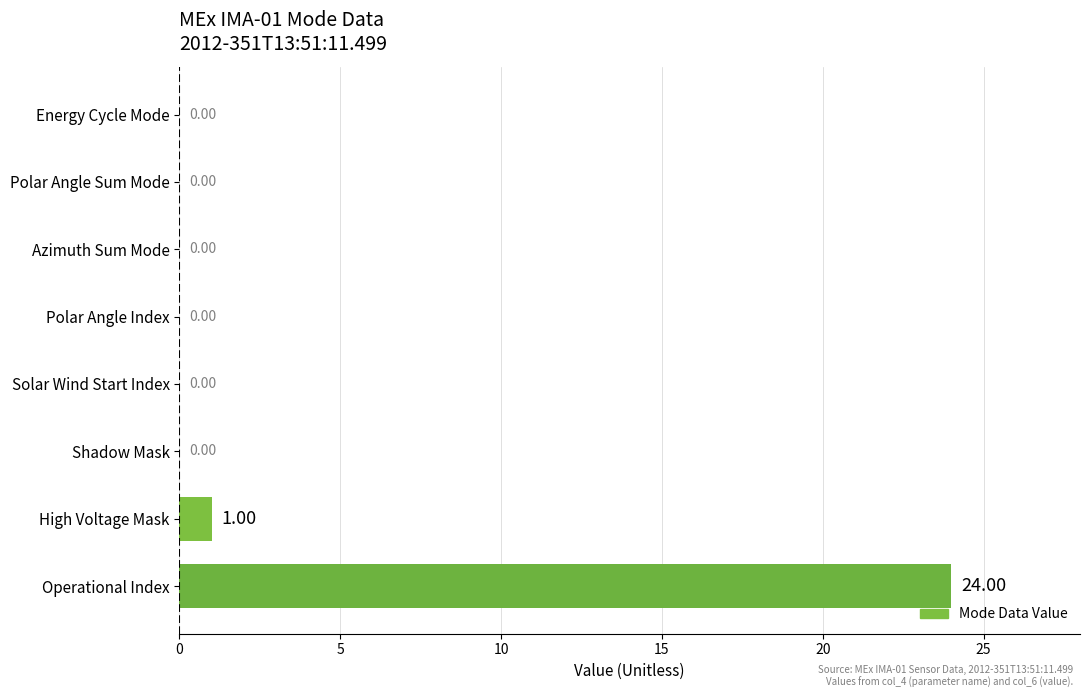

How many distinct data groups are displayed?

1